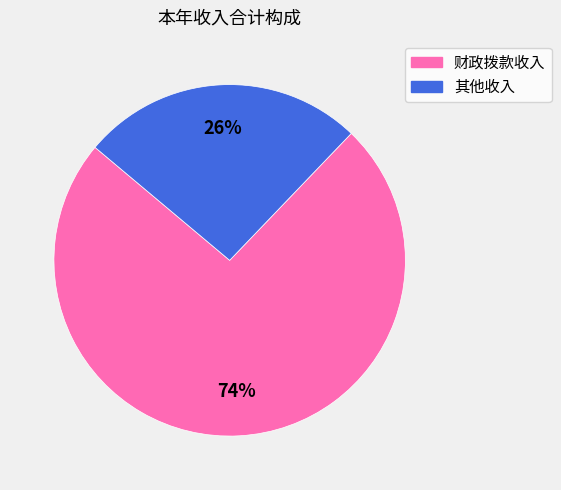

What percentage is the 其他收入 slice, to the nearest percent?

26%